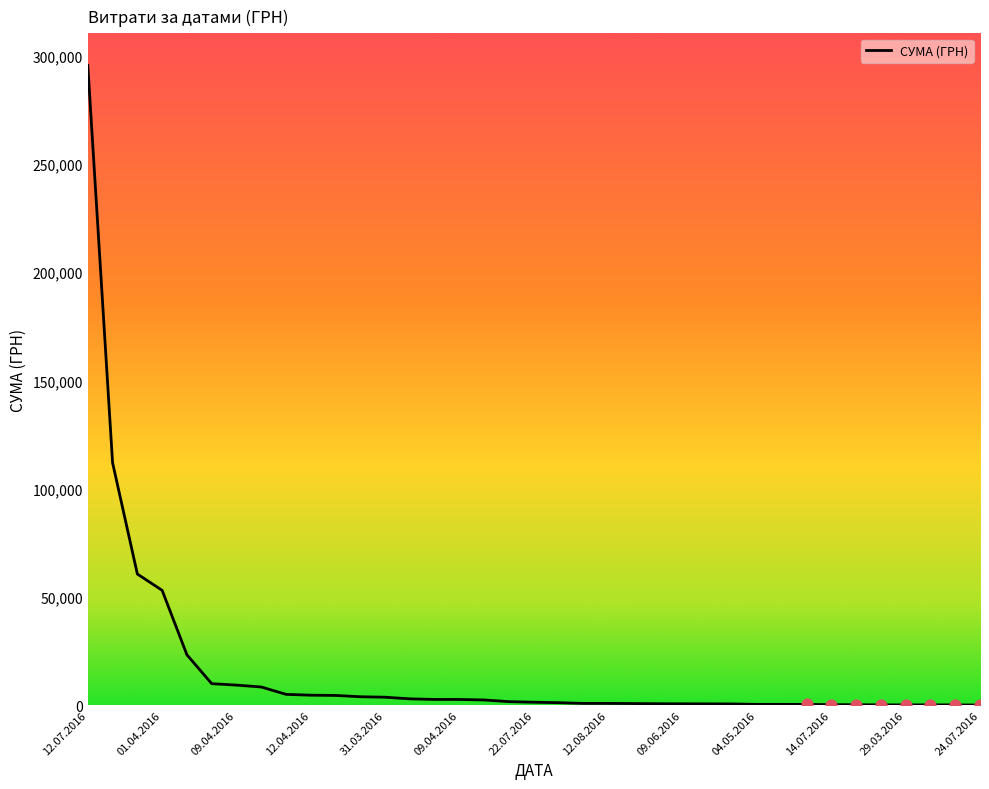

What is the maximum value shown in the chart?

295638.6